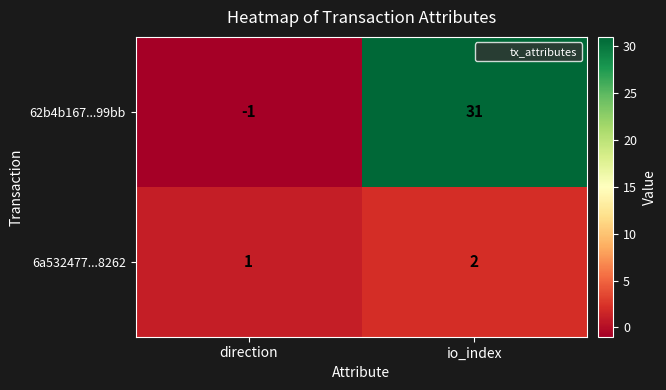

Reading right to left, list all the values displayed in this chart.

62b4b167...99bb: io_index=31	direction=-1
6a532477...8262: io_index=2	direction=1